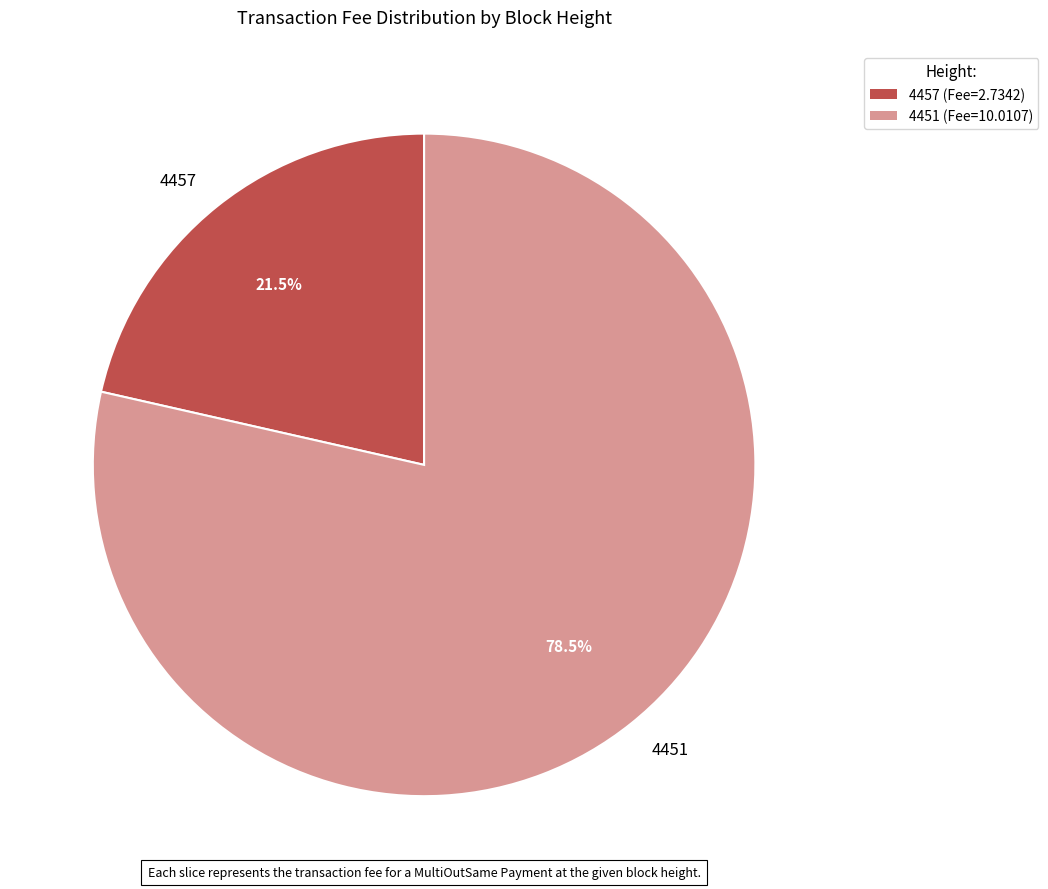

Is it true that 4457 is 7% of the pie?

False